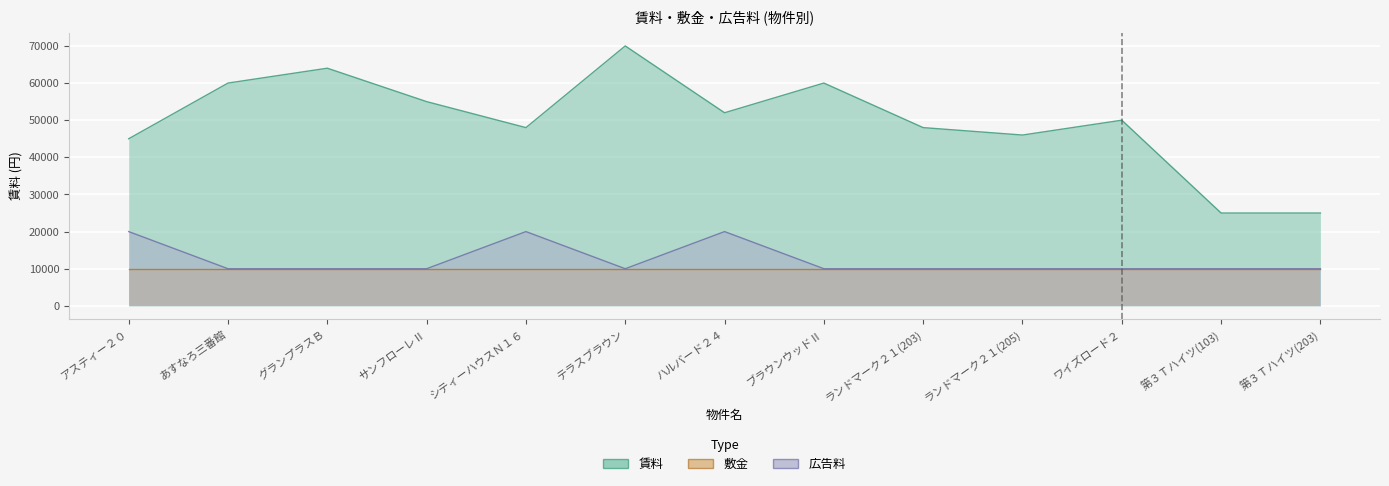

Which series has the widest spread of values?

賃料(万円)